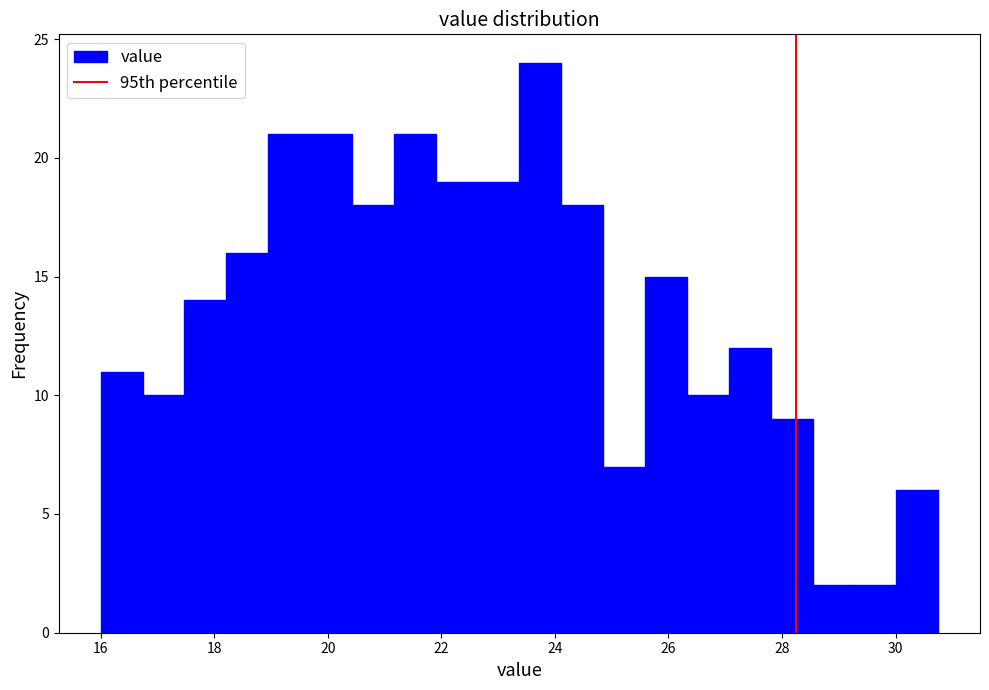

Read against the x-axis, roughly where is the centre of the tallest bar?

23.8